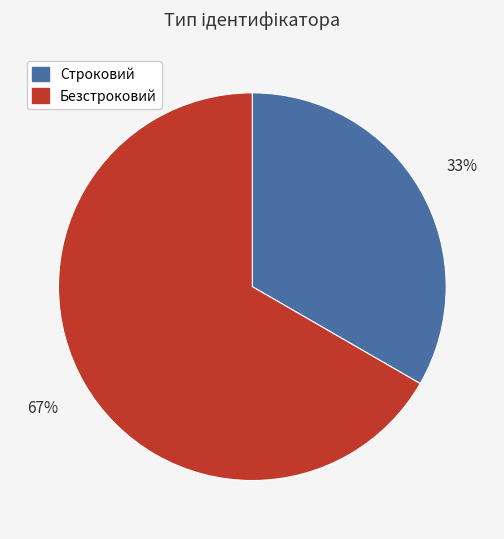

Which slice is the smallest?

Строковий